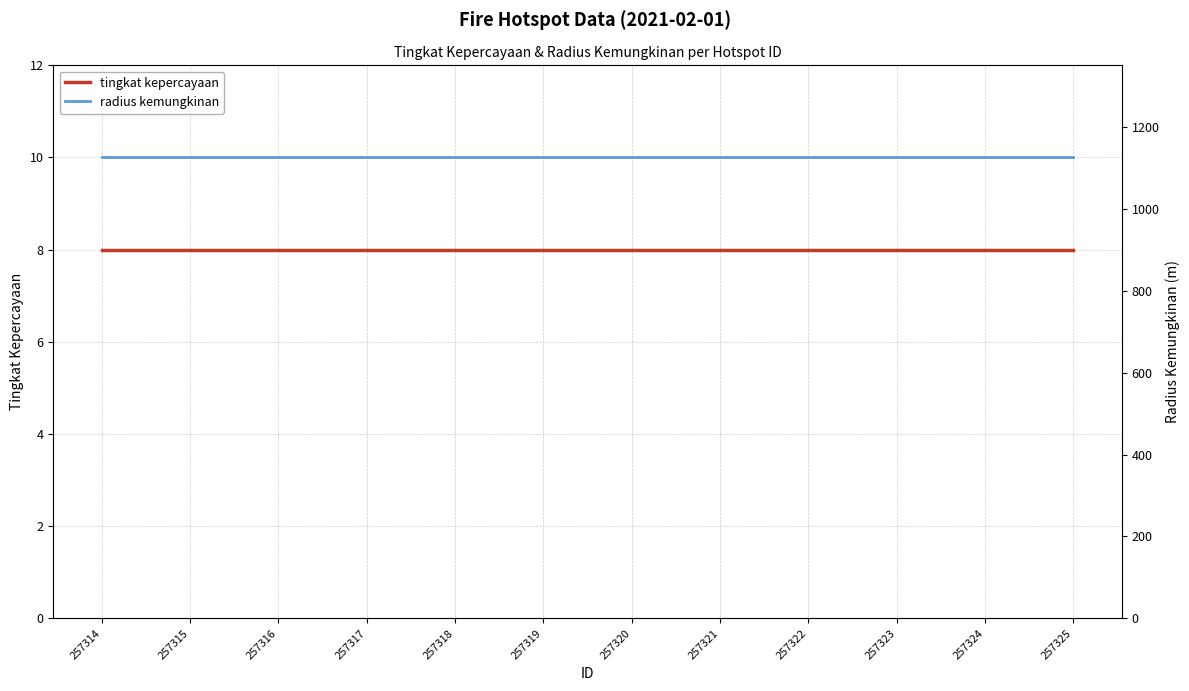

Is it true that radius kemungkinan equals 1125 at 257323?

True